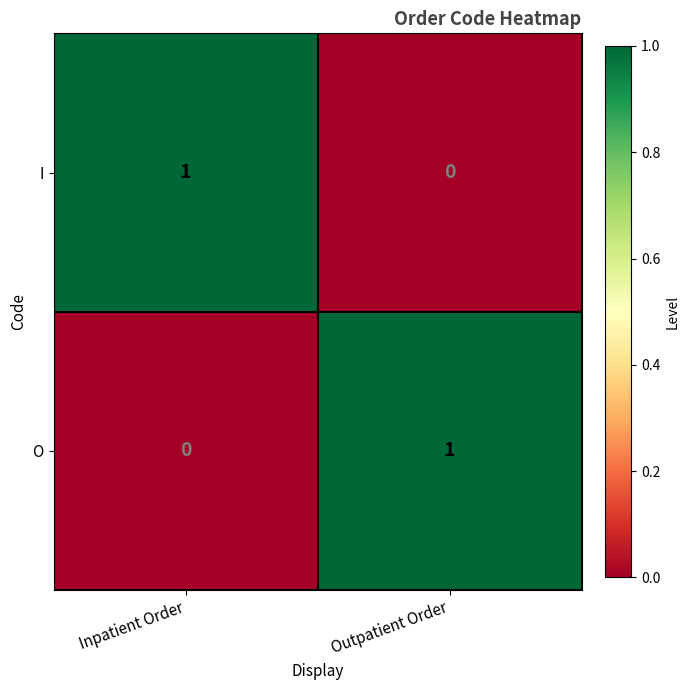

Reading left to right, what are all the values shown in this chart?

I: Inpatient Order=1	Outpatient Order=0
O: Inpatient Order=0	Outpatient Order=1